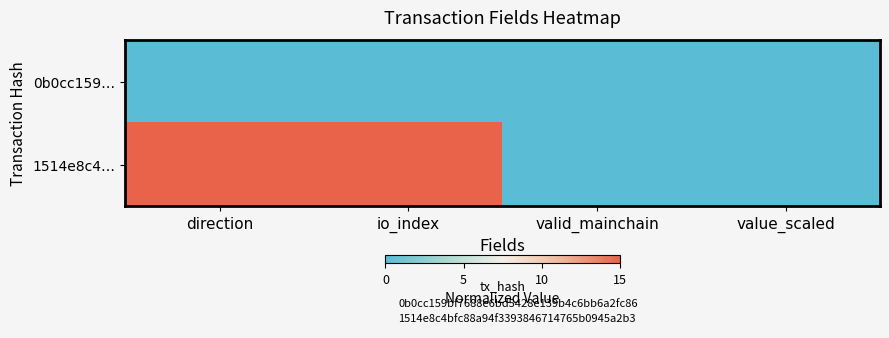

Which series has the largest range (max minus min)?

1514e8c4…